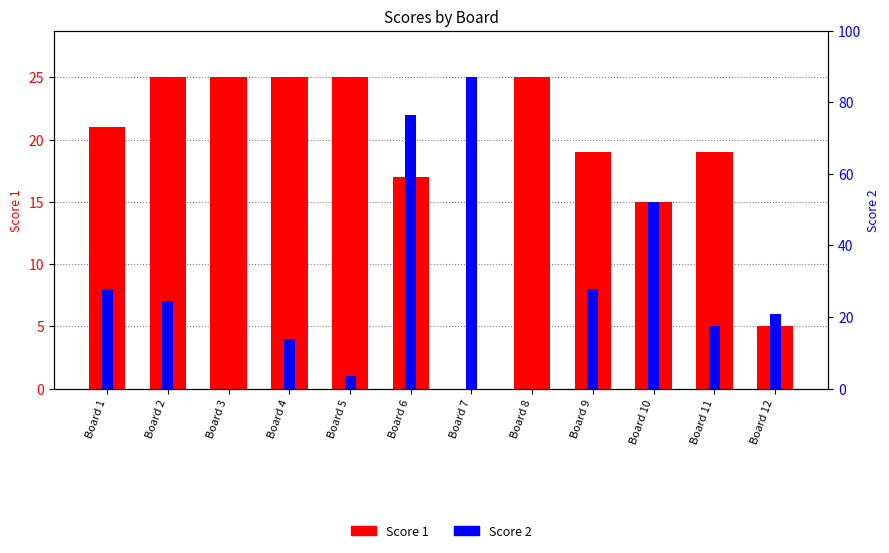

Reading left to right, transcribe all the data shown in this chart.

Score 1: 21	25	25	25	25	17	0	25	19	15	19	5
Score 2: 8	7	0	4	1	22	25	0	8	15	5	6